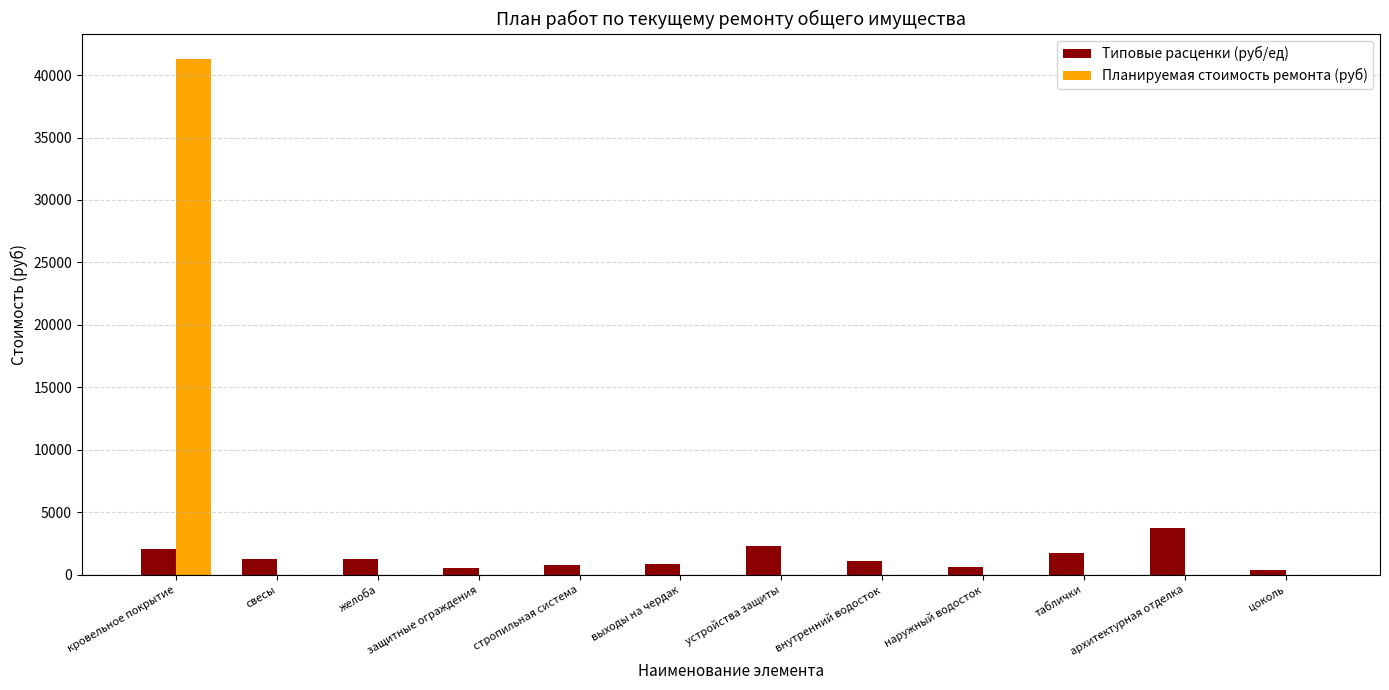

Are the bars horizontal?

No